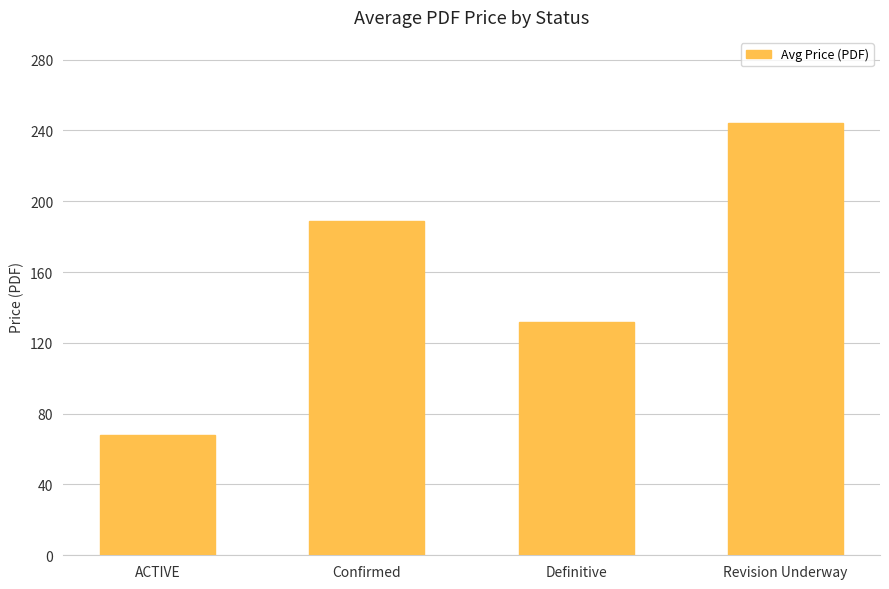

Which has a higher value, Definitive or Revision Underway?

Revision Underway